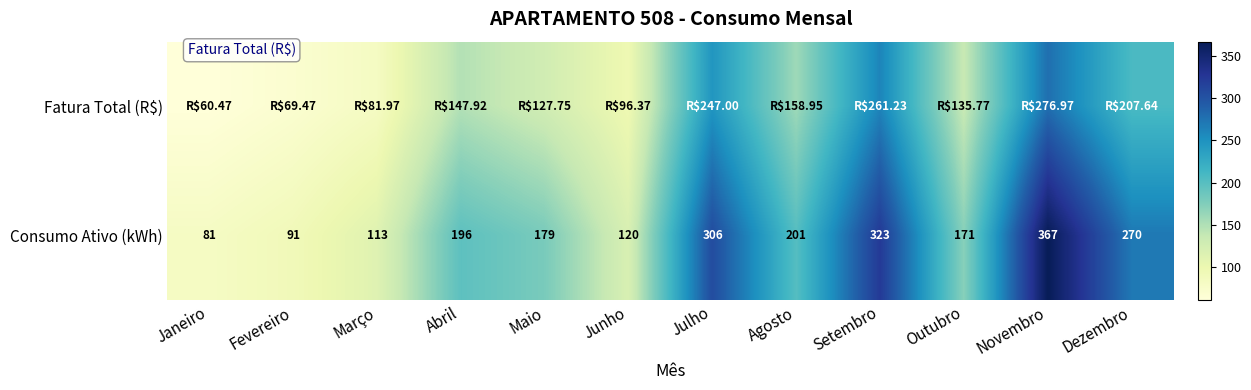

List the labels in order of Consumo Ativo (kWh) value, smallest first.

Janeiro, Fevereiro, Março, Junho, Outubro, Maio, Abril, Agosto, Dezembro, Julho, Setembro, Novembro